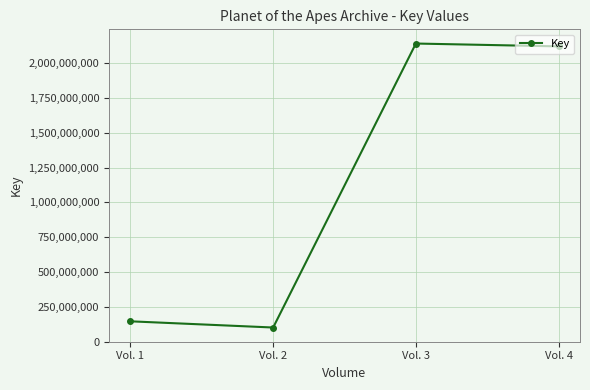

How many categories are shown in the chart?

4